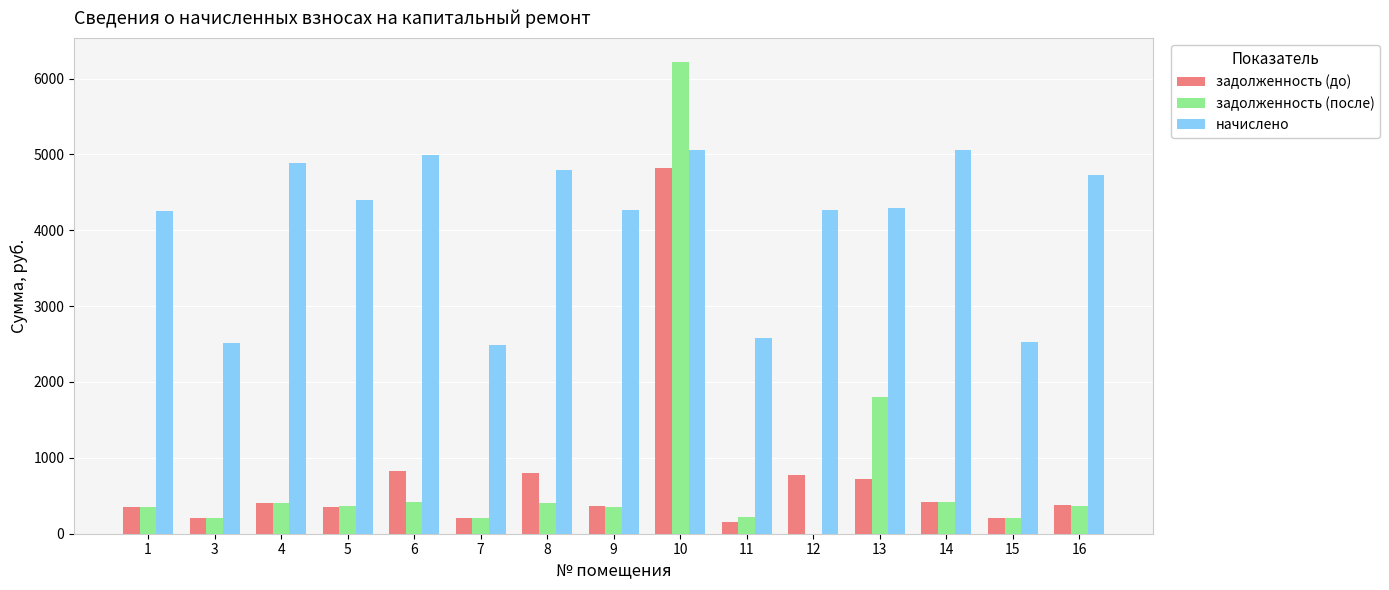

How many data points in задолженность (после) are above 367?

8